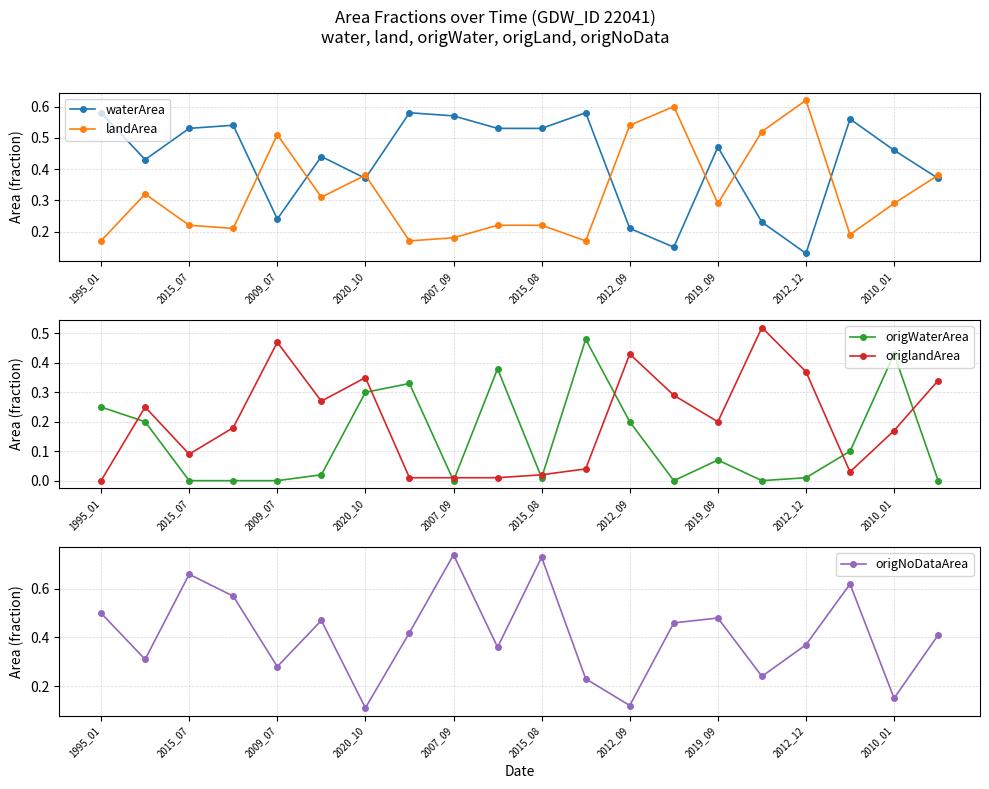

How many series are shown in this chart?

5